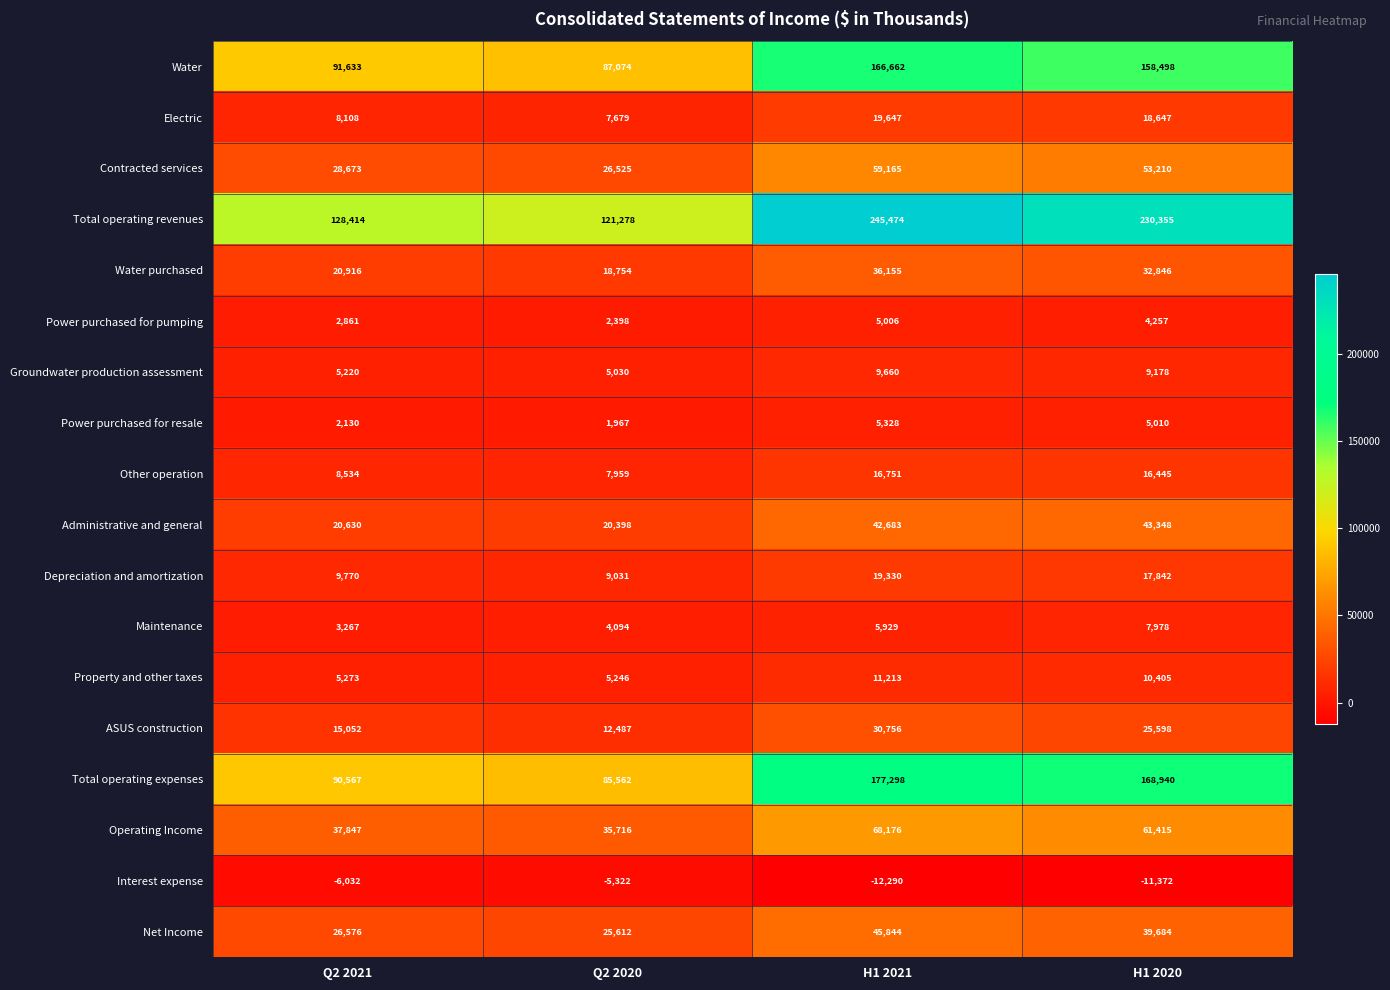

Which series has the widest spread of values?

Total operating revenues